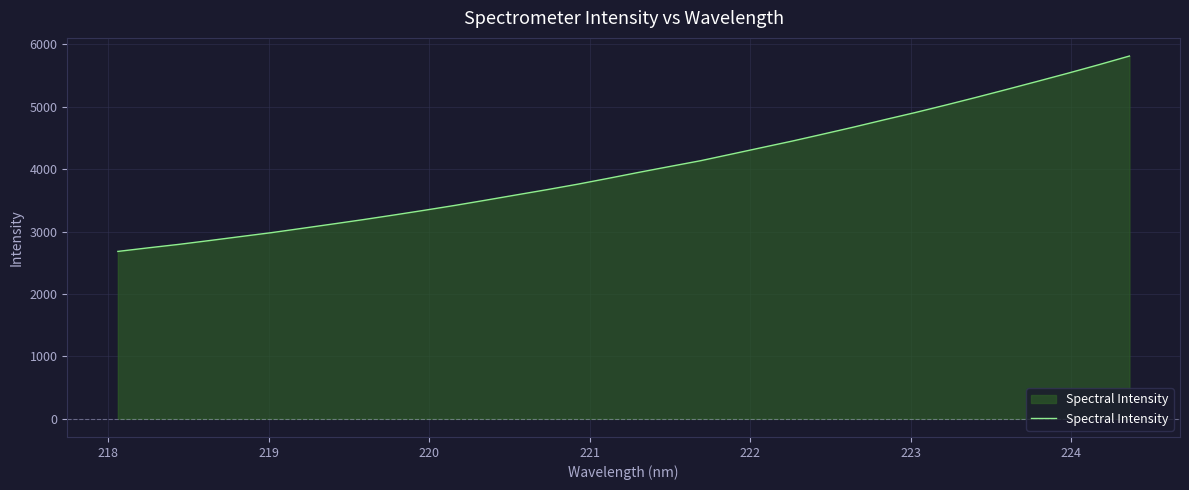

What is the minimum value shown in the chart?

2682.5